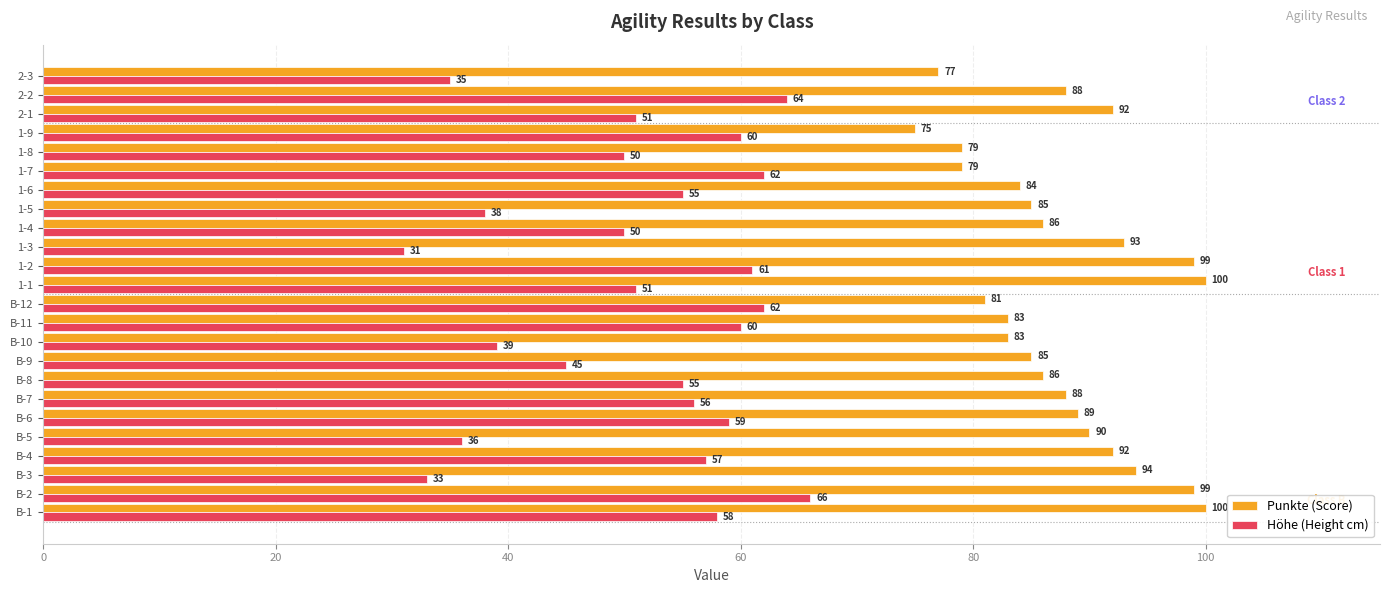

Which series changed the most between B-8 and 1-5?

Höhe (Height cm)